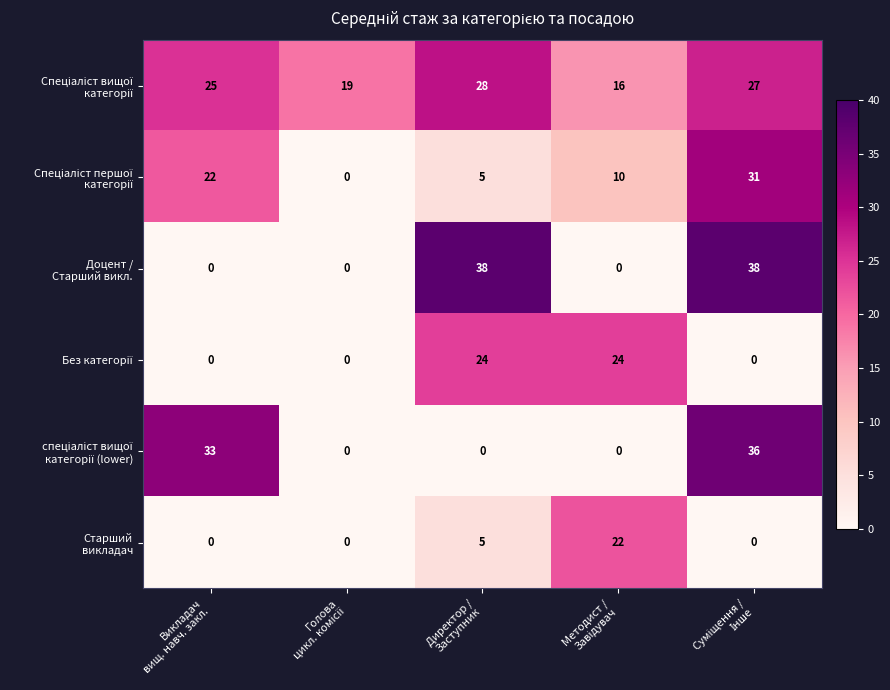

What is the maximum value shown in the chart?

38